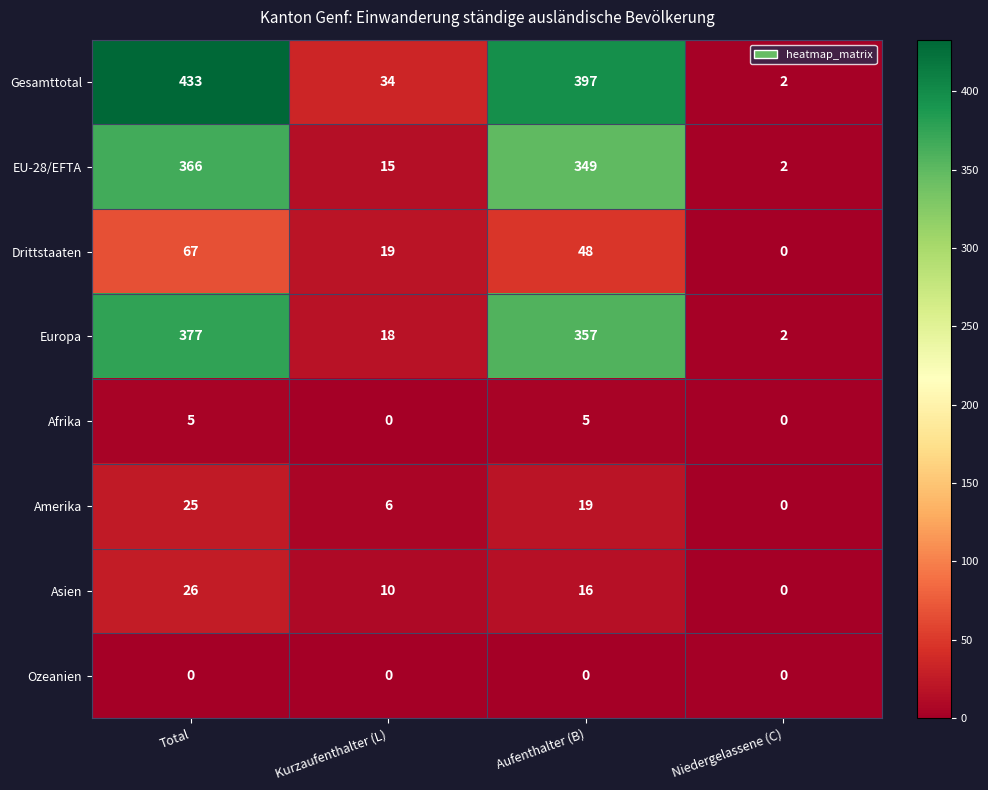

What is the sum of the Afrika values at Kurzaufenthalter (L) and Aufenthalter (B)?

5